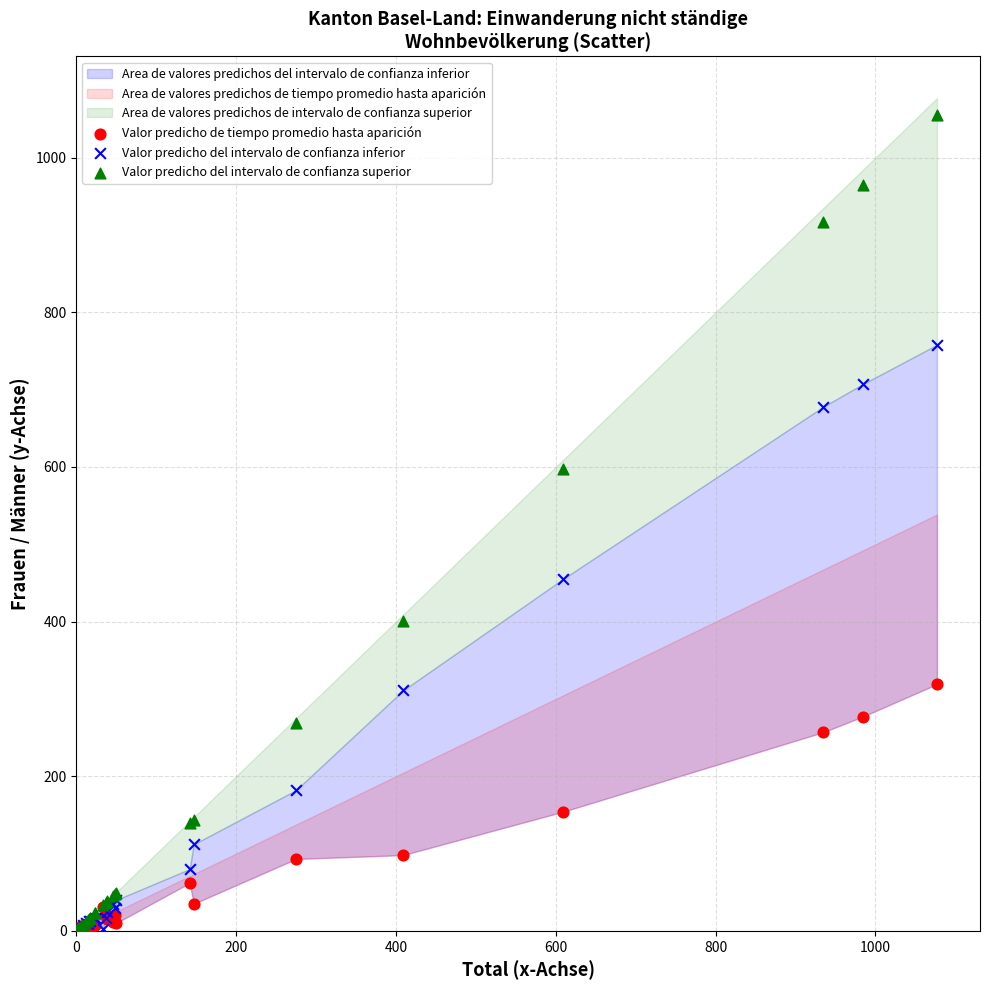

Which series reaches the maximum Y coordinate?

Valor predicho del intervalo de confianza superior